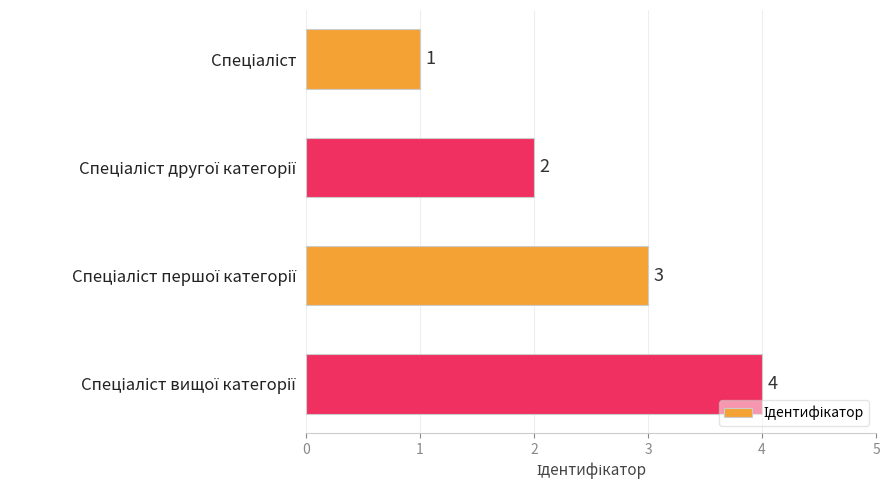

How many distinct data groups are displayed?

1